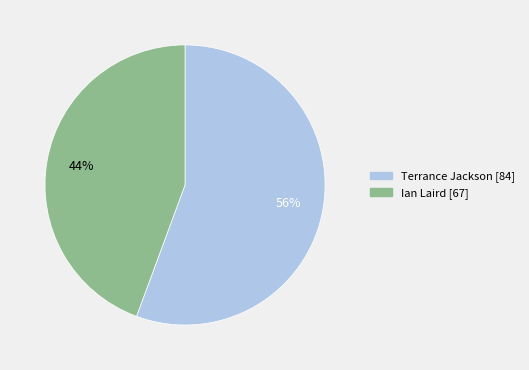

Which slice is the largest?

Terrance Jackson